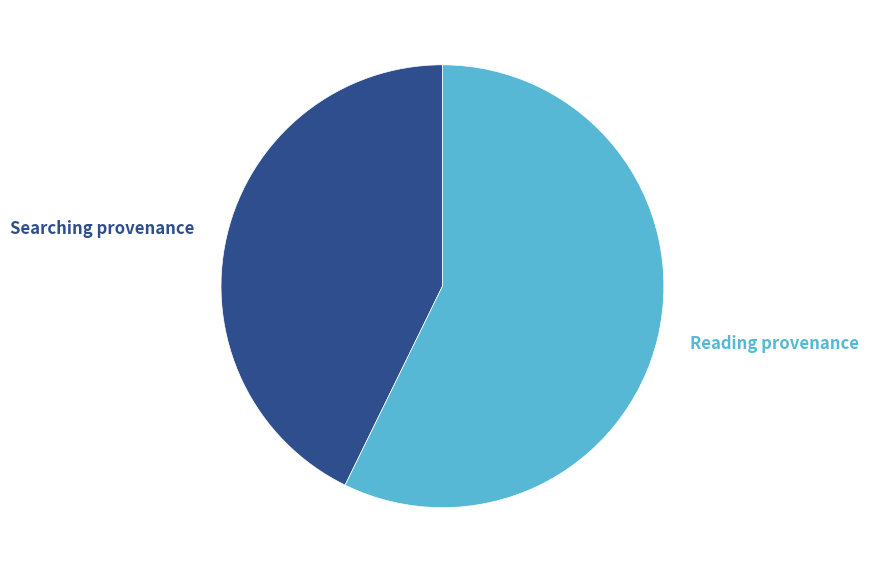

Which category has the biggest portion of the pie?

Reading provenance